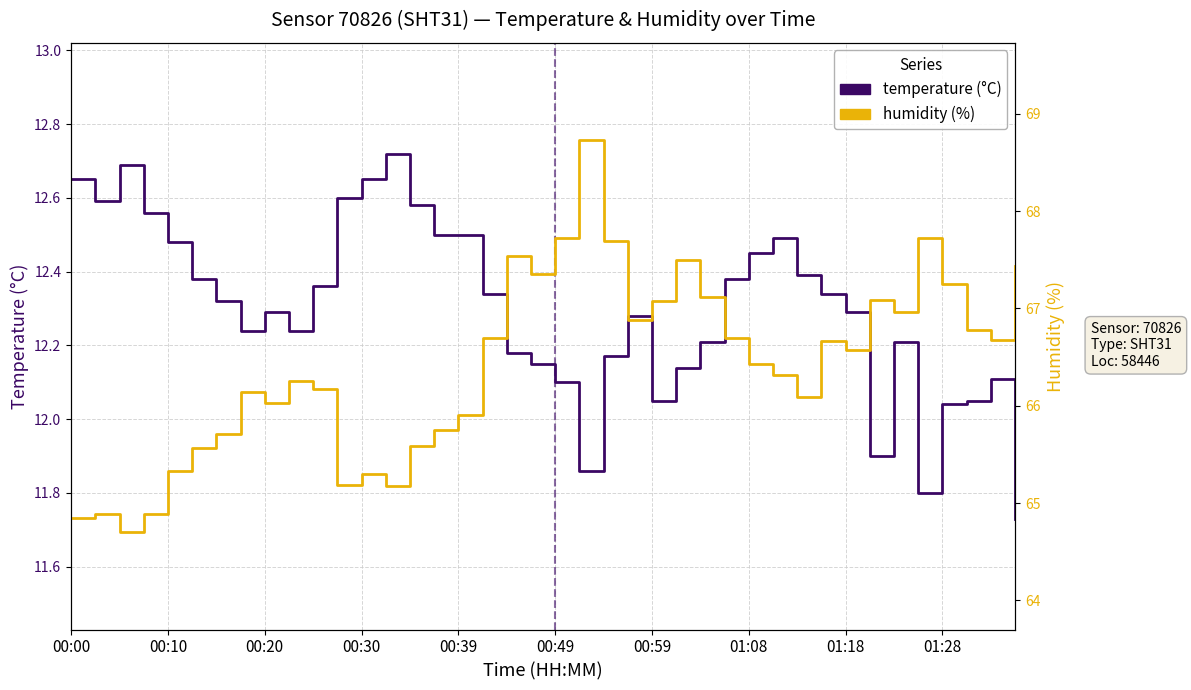

Which series has the widest spread of values?

humidity (%)